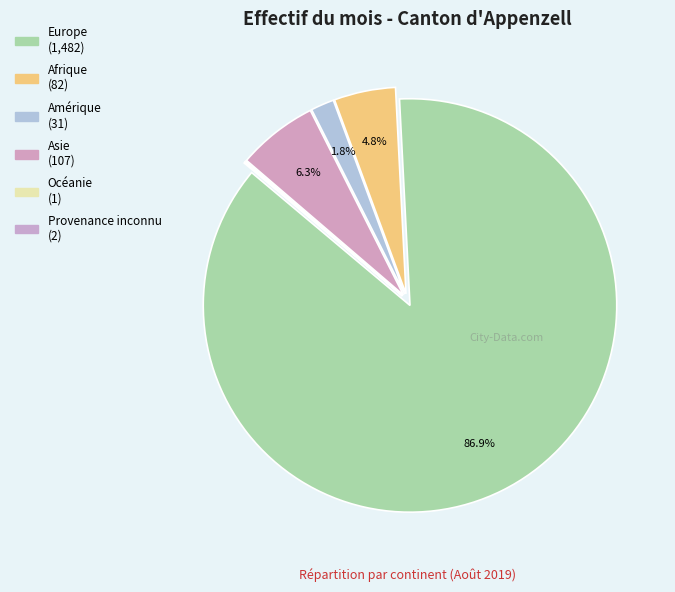

How many slices are in this pie chart?

6